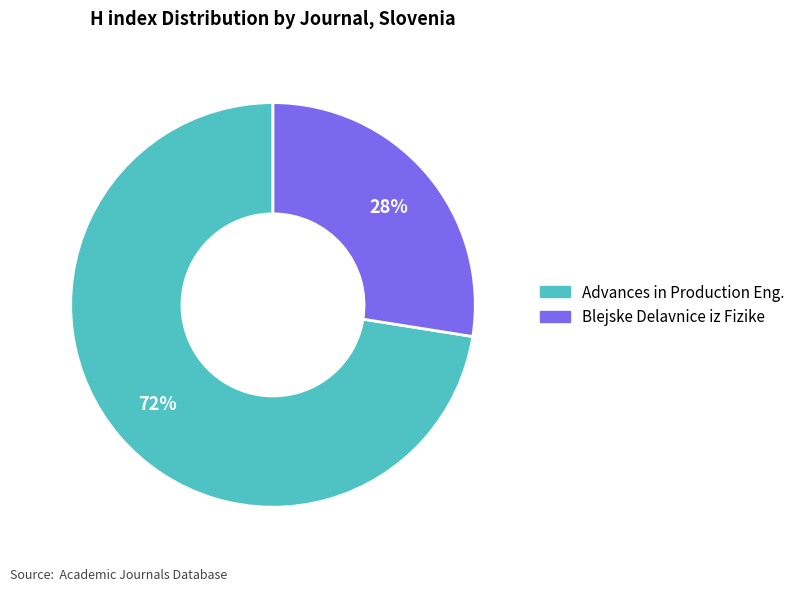

Does any single category account for the majority?

Yes